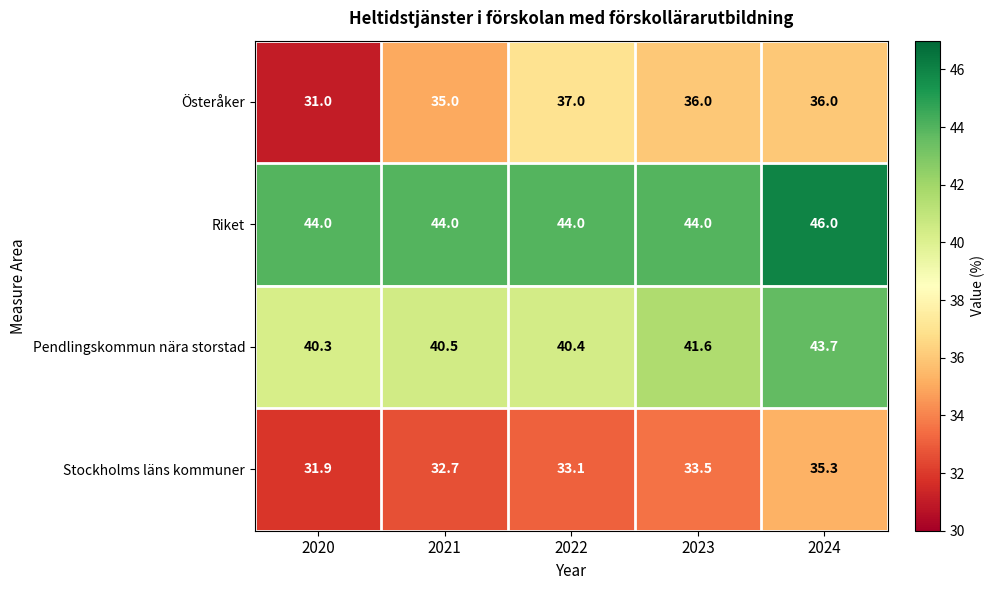

List the series in order of their peak value, lowest first.

Stockholms läns kommuner, Österåker, Pendlingskommun nära storstad, Riket